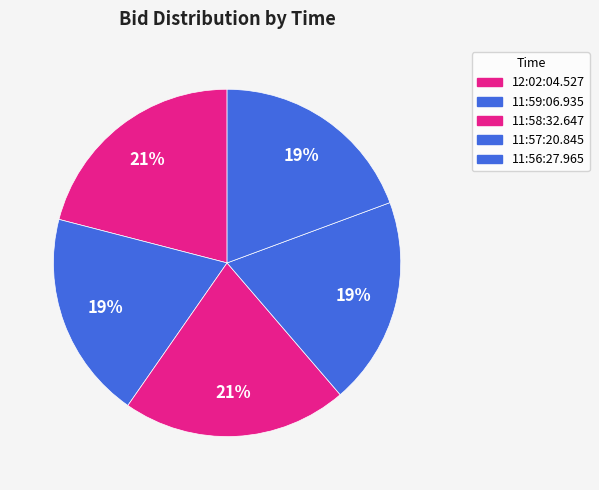

Rank the categories by value from highest to lowest.

12:02:04.527, 11:58:32.647, 11:59:06.935, 11:57:20.845, 11:56:27.965